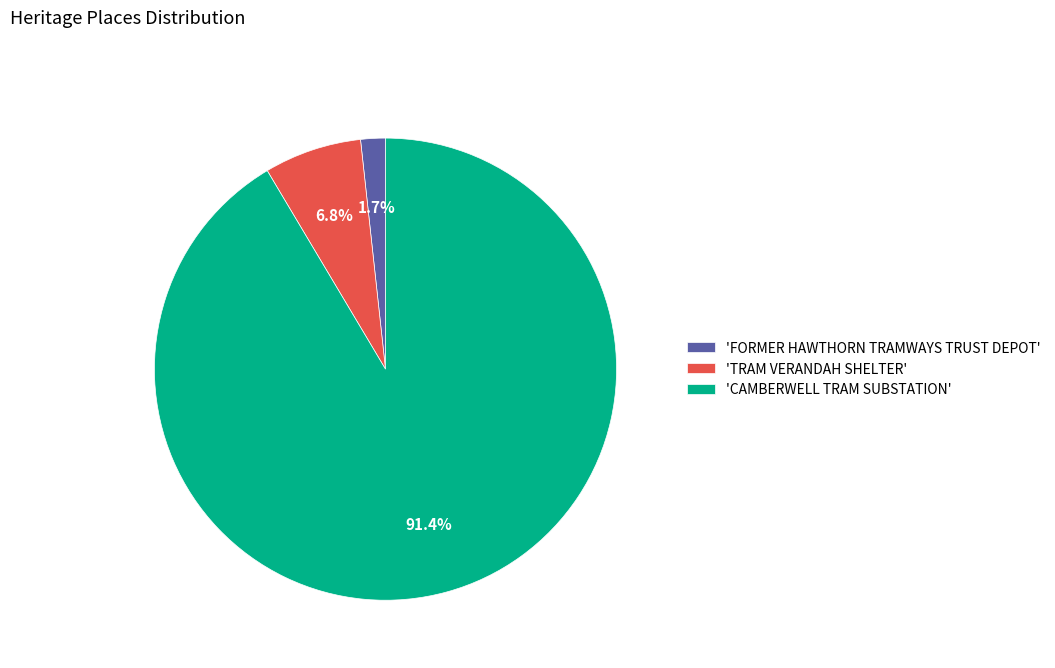

Count the number of slices in the pie.

3